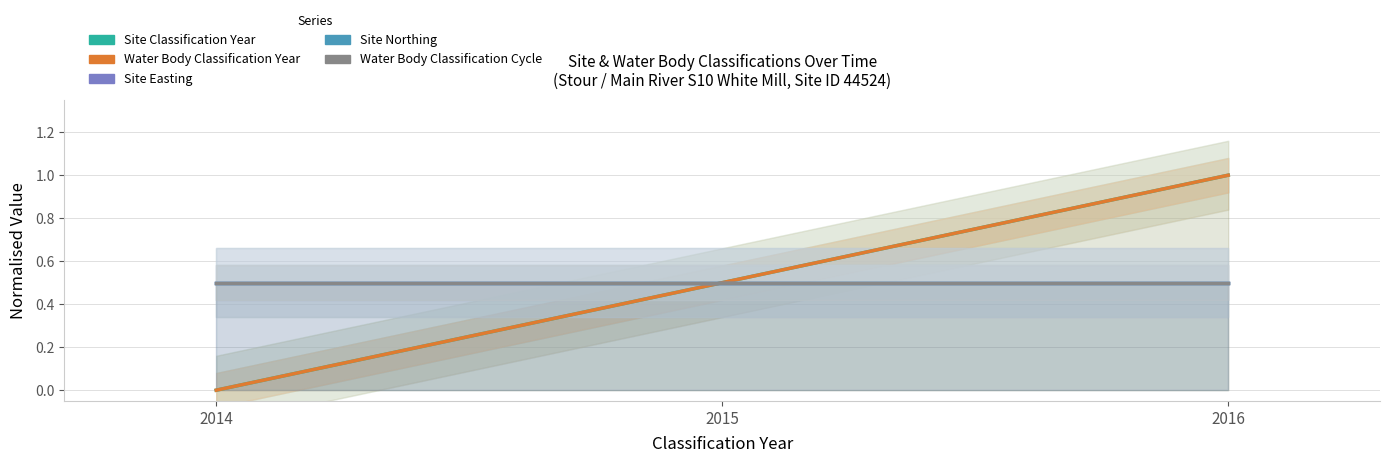

Reading left to right, list all the values displayed in this chart.

Site Classification Year: 2014=0.0	2015=0.5	2016=1.0
Water Body Classification Year: 2014=0.0	2015=0.5	2016=1.0
Site Easting: 2014=0.5	2015=0.5	2016=0.5
Site Northing: 2014=0.5	2015=0.5	2016=0.5
Water Body Classification Cycle: 2014=0.5	2015=0.5	2016=0.5